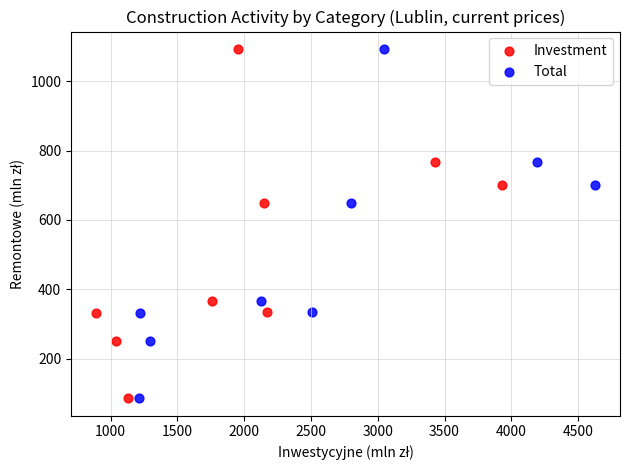

What are all the series names shown in the legend?

Investment, Total